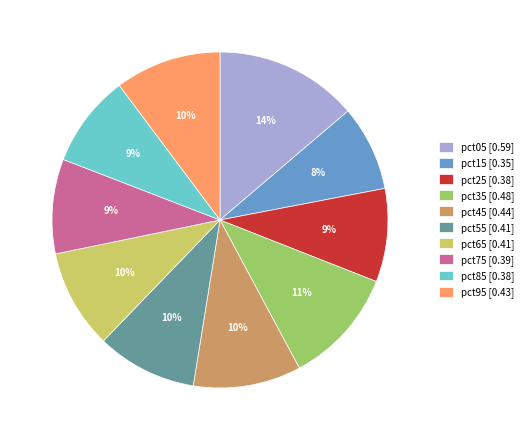

To the nearest percent, what is the average slice percentage?

10%